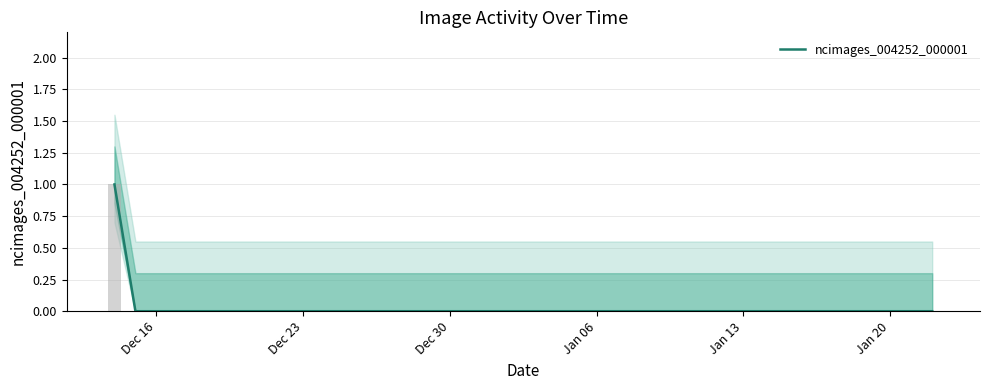

True or false: the data shows -1 at 32.

False